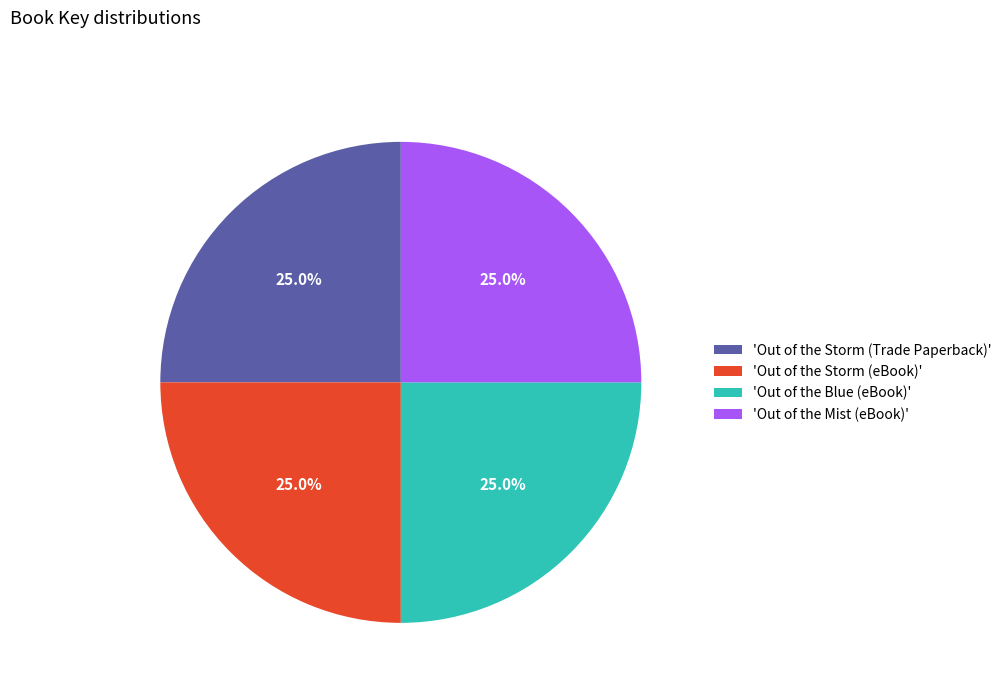

Is there any slice that represents more than half of the pie?

No